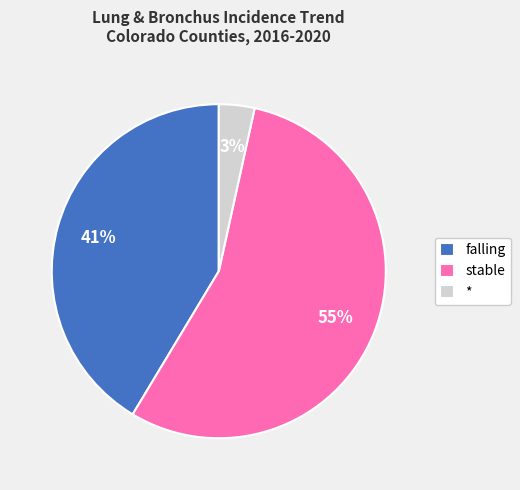

Combined, do falling and stable account for over 50%?

Yes